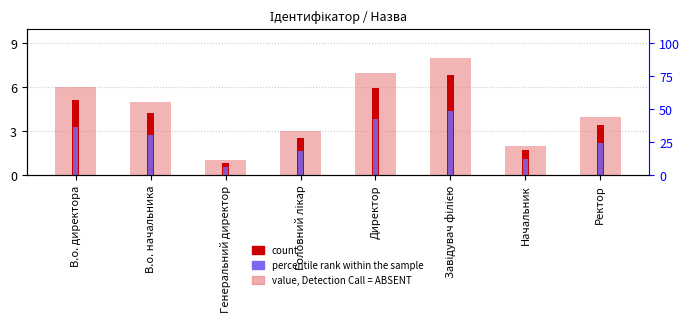

Is it true that count equals 5.1 at В.о. директора?

True